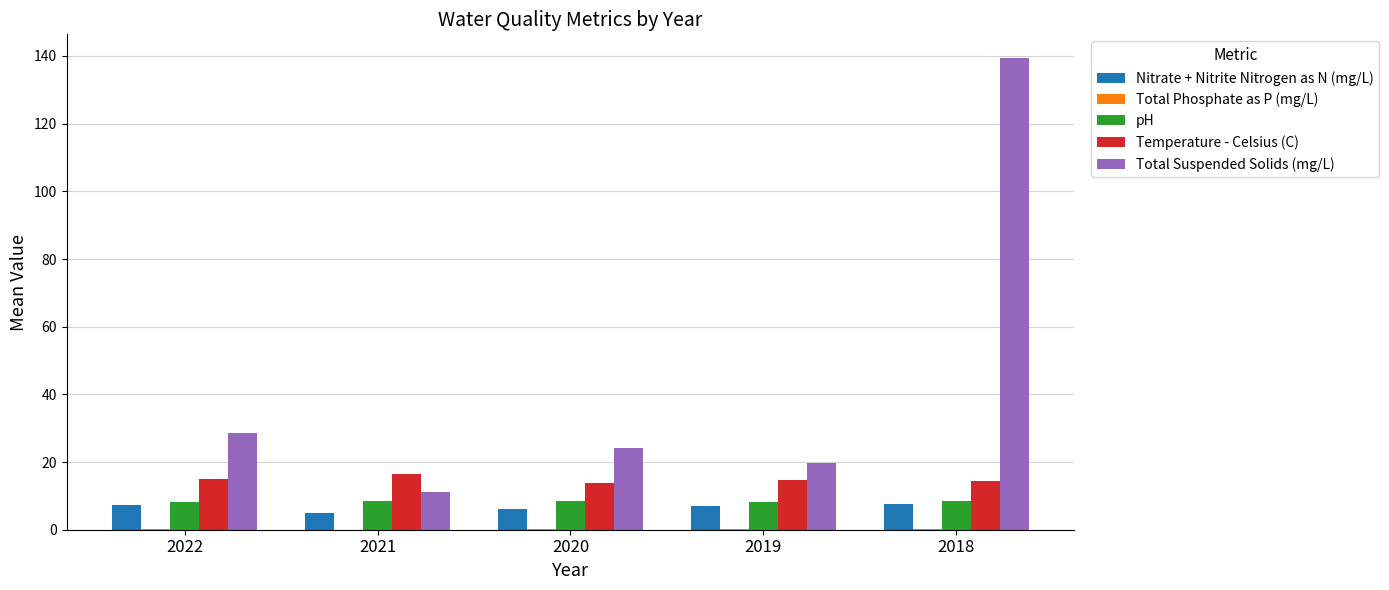

The value of Total Suspended Solids (mg/L) at 2021 is 5.9. True or false?

False